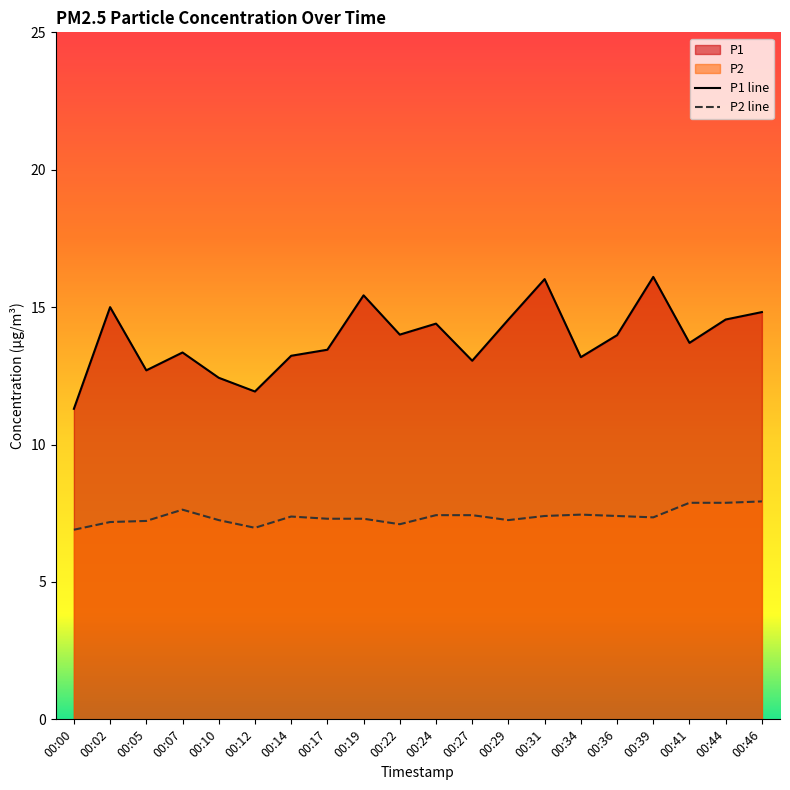

At 00:00, list the series in order from smallest to largest.

P2 line, P1 line